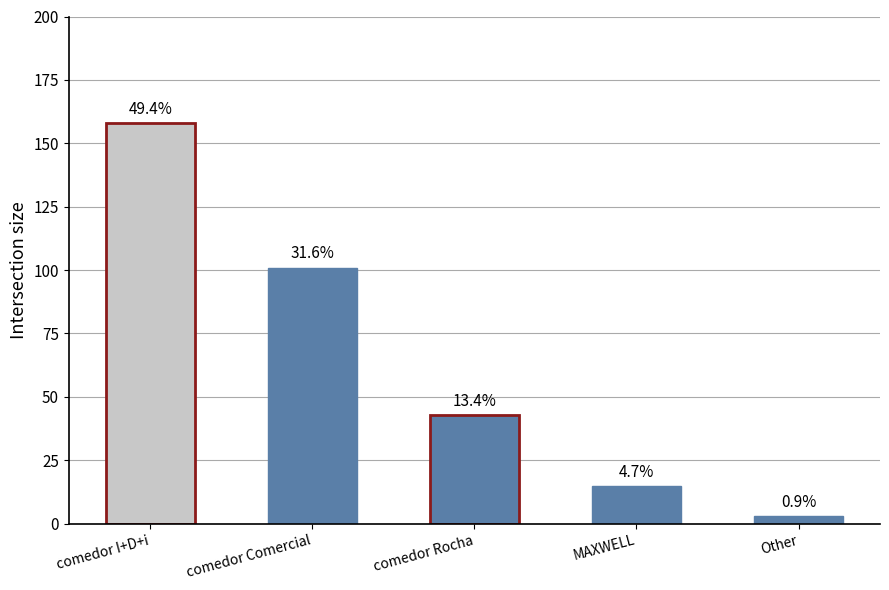

Does the chart contain any negative values?

No